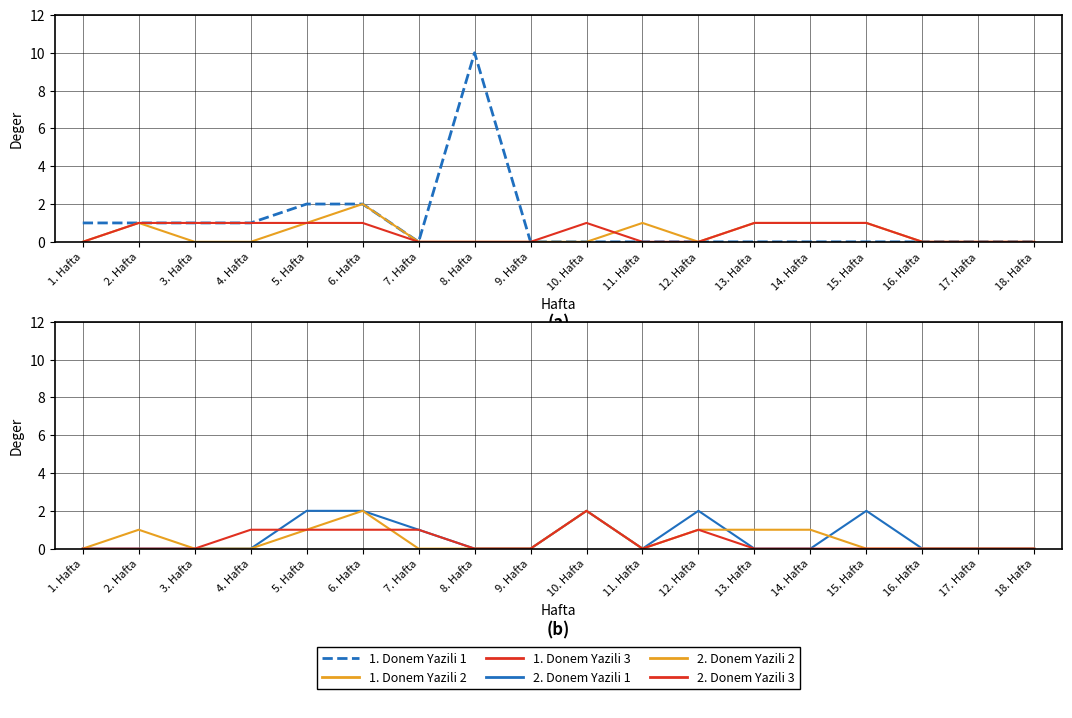

Rank the categories by 2. Donem Yazili 1 value from lowest to highest.

1. Hafta, 2. Hafta, 3. Hafta, 4. Hafta, 8. Hafta, 9. Hafta, 11. Hafta, 13. Hafta, 14. Hafta, 16. Hafta, 17. Hafta, 18. Hafta, 7. Hafta, 5. Hafta, 6. Hafta, 10. Hafta, 12. Hafta, 15. Hafta